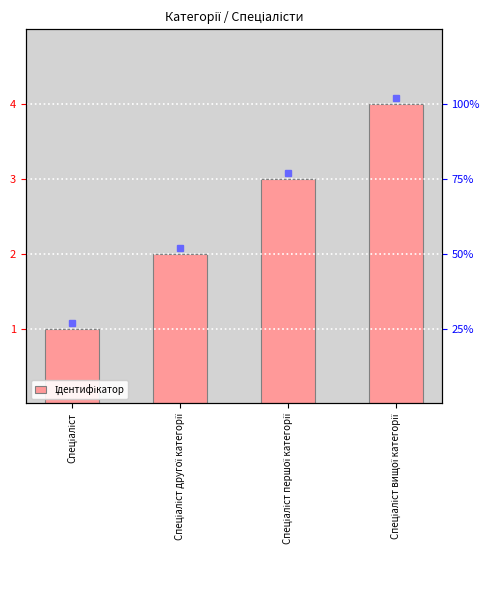

What is the sum of all values?

10